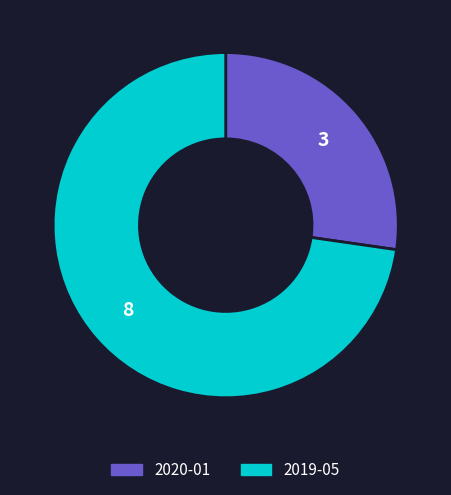

Which has a higher value, 2020-01 or 2019-05?

2019-05